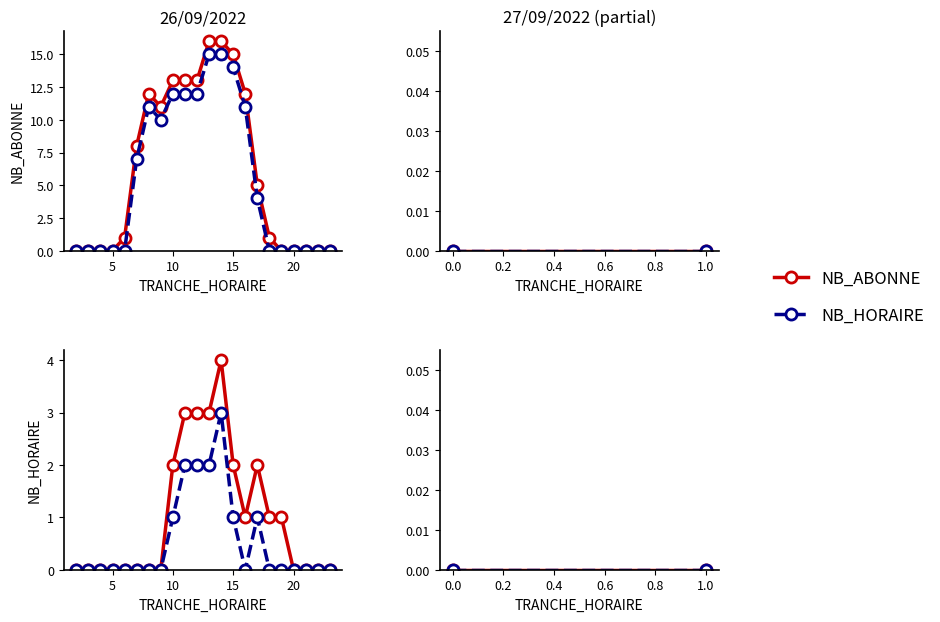

What is the value of the NB_HORAIRE point at the 15th from the left?

1